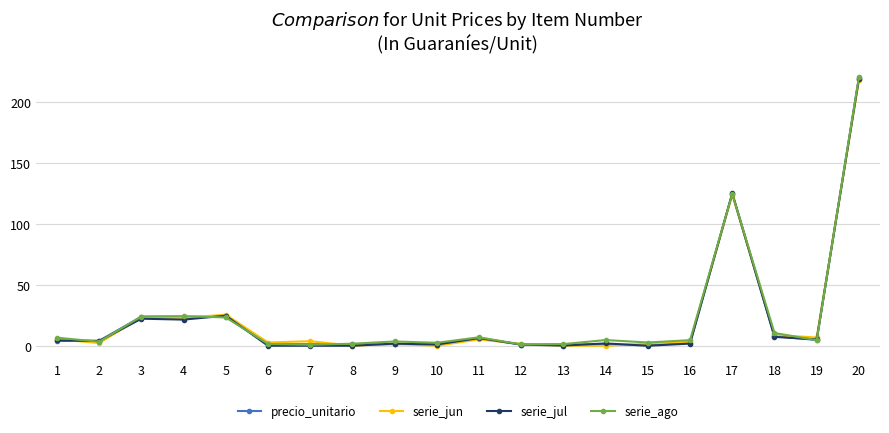

What value does the serie_ago series have at 3?

24.0